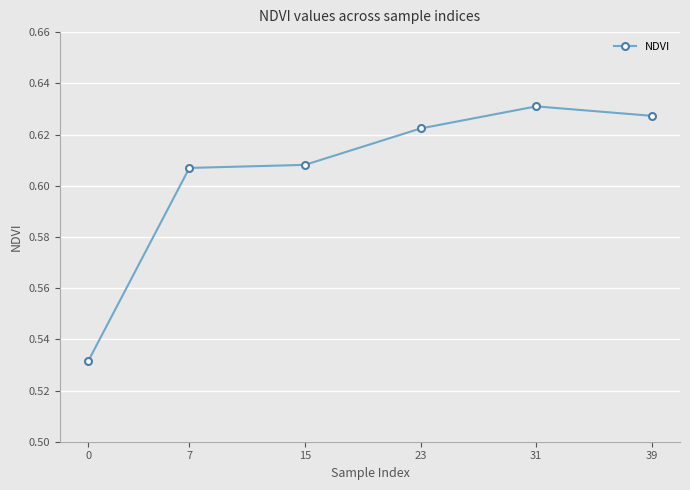

How many values are between 0 and 1?

6